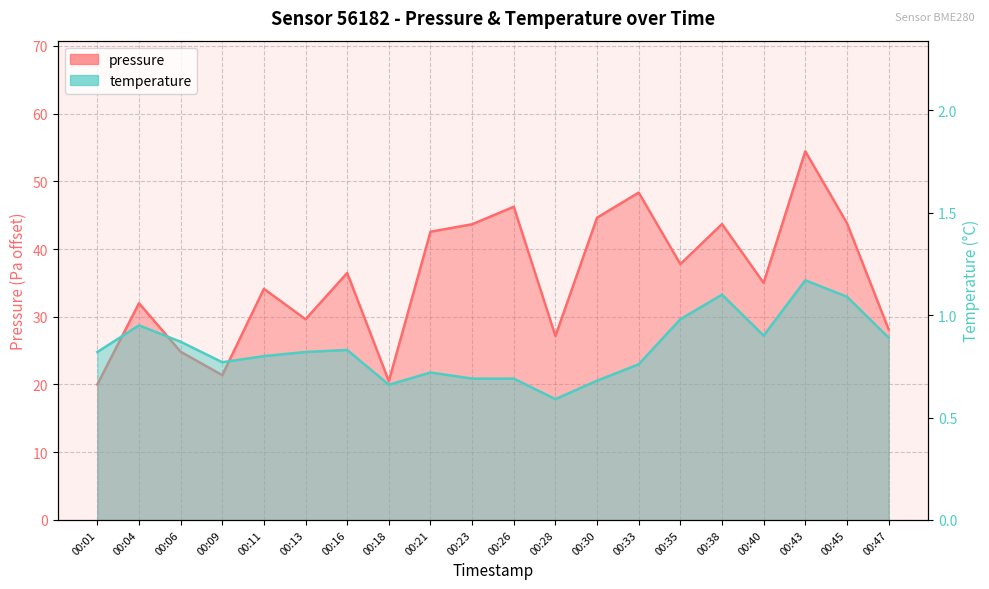

Where is the first local maximum for temperature?

00:04